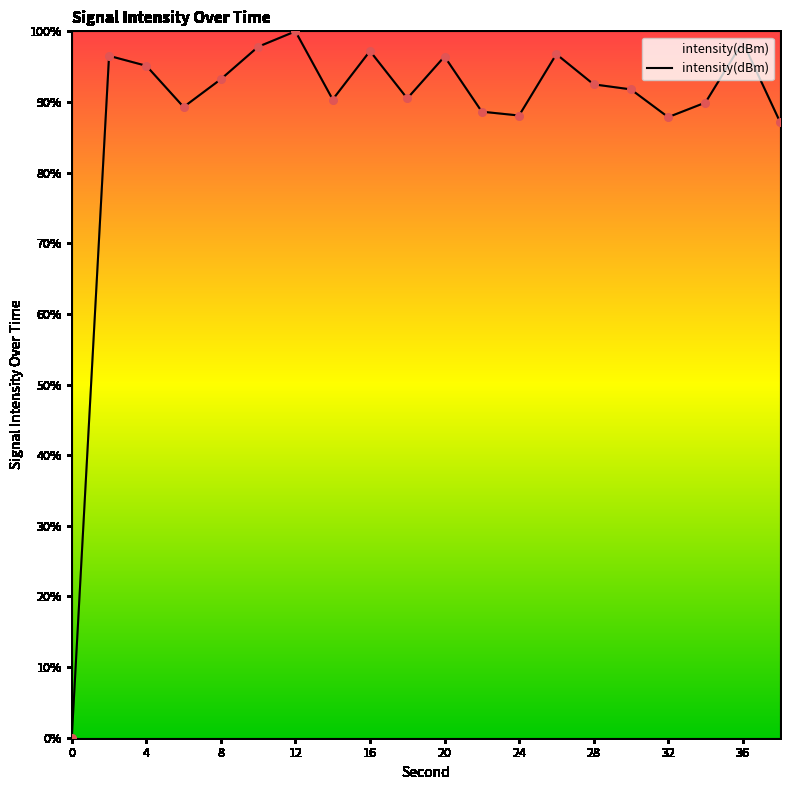

What is the maximum value shown in the chart?

100.0